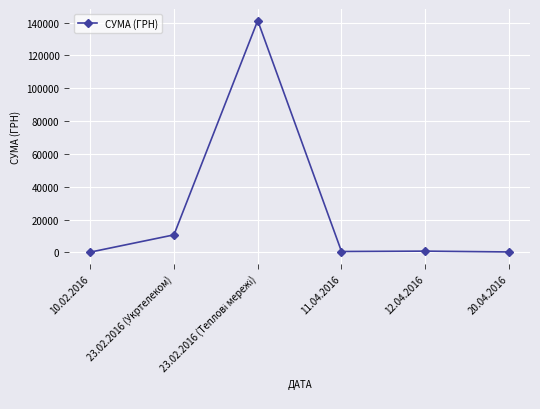

At which label is the value closest to 70676?

23.02.2016 (Укртелеком)